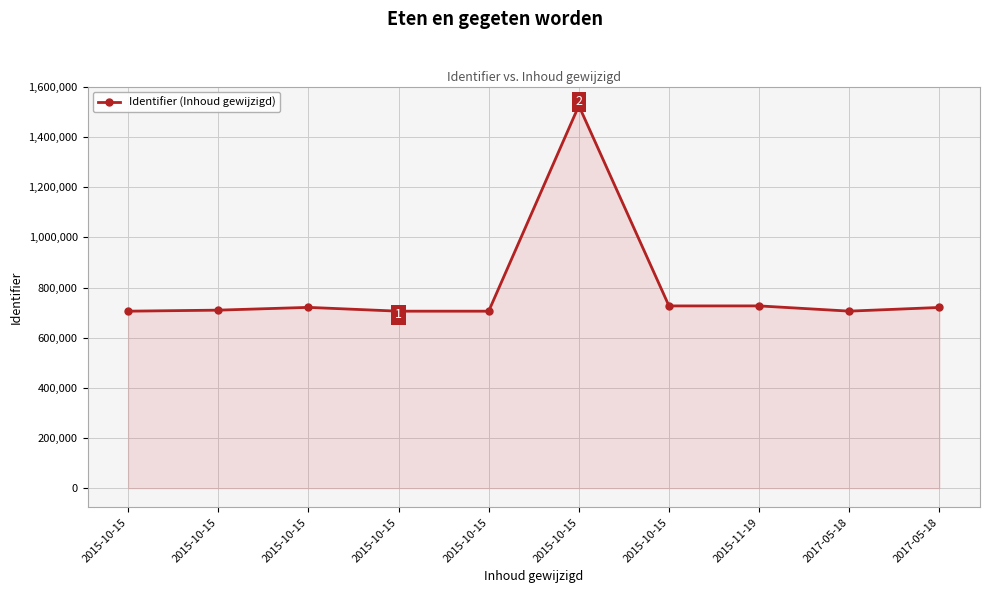

How many categories are shown in the chart?

10